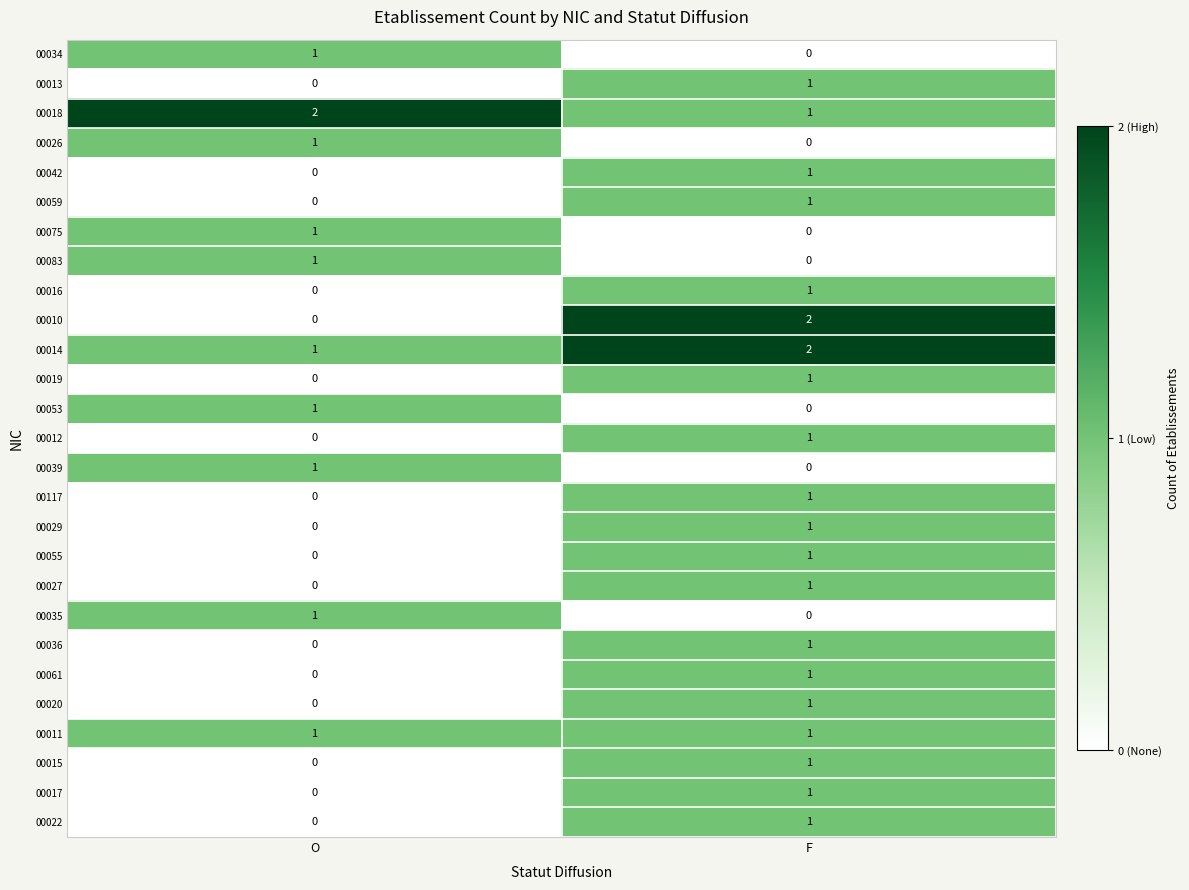

The value of 00019 at O is -1. True or false?

False